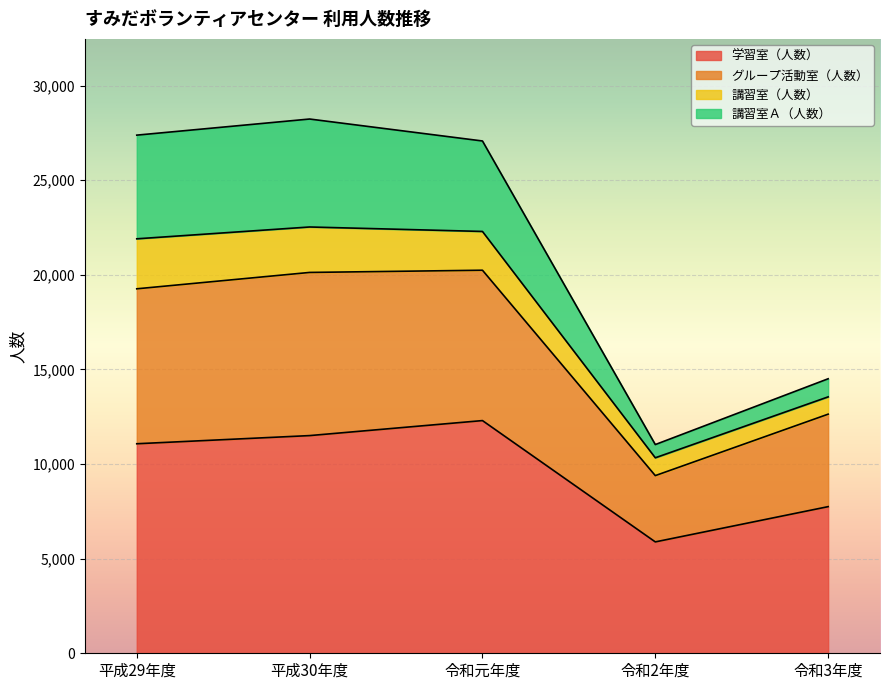

At which category is the sum across all series the highest?

平成30年度